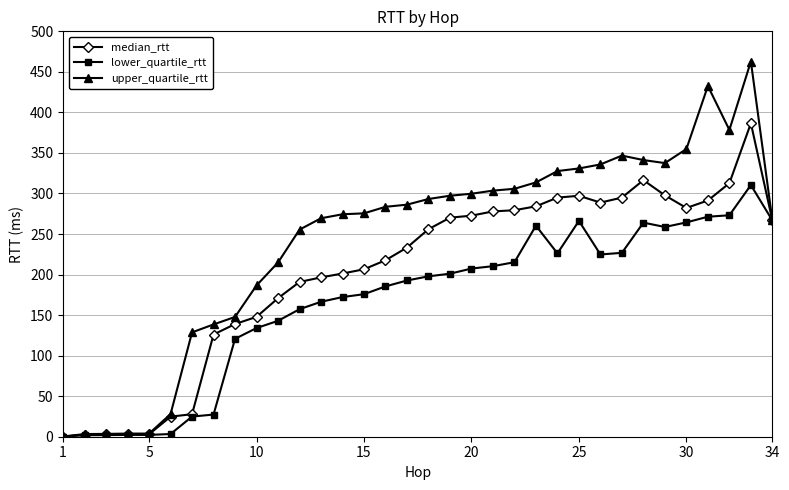

Which series has the widest spread of values?

upper_quartile_rtt